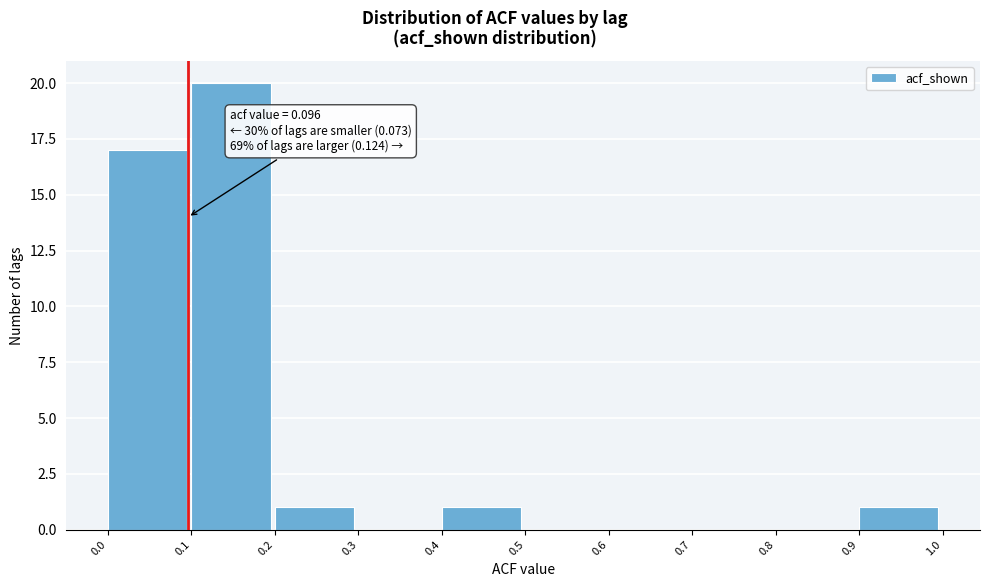

Over which range of the x-axis is the bar tallest?

0.1 to 0.2